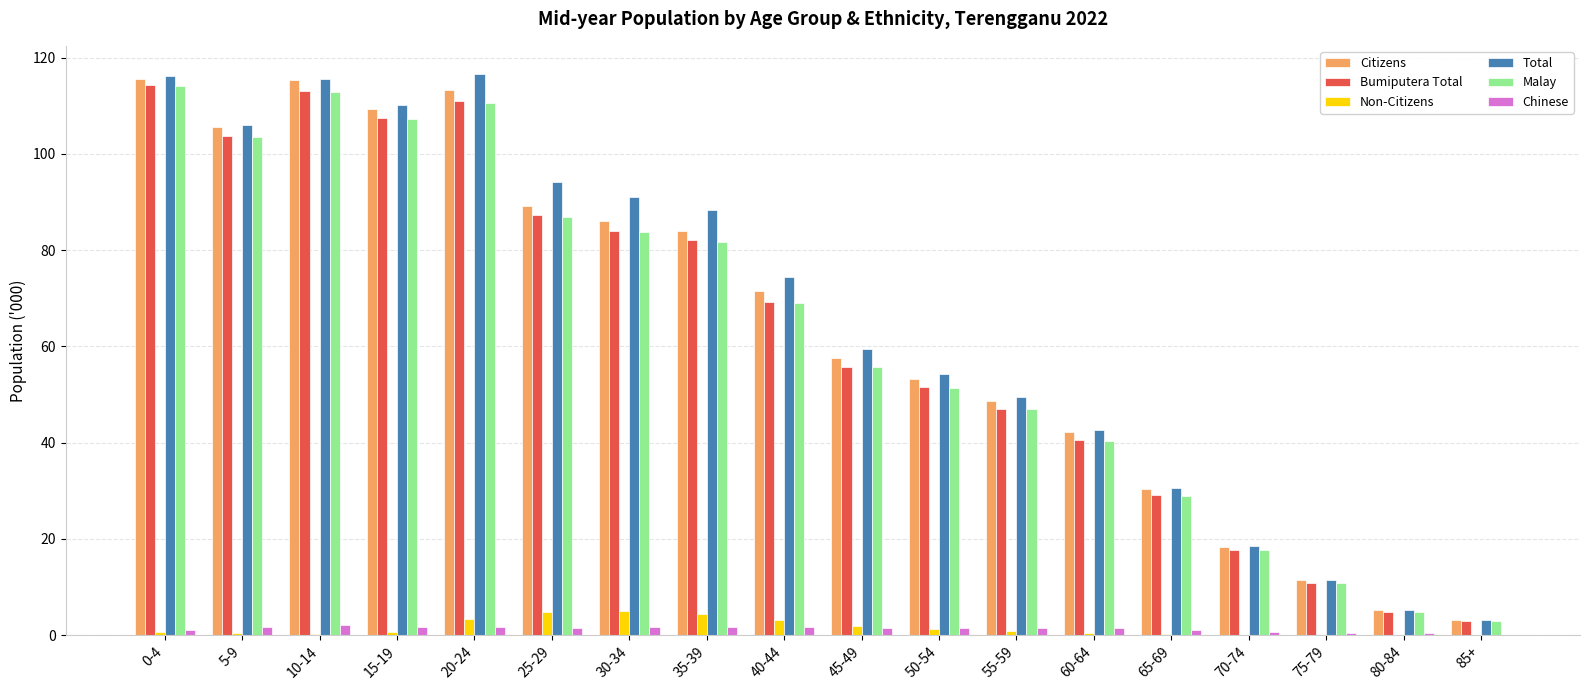

The Non-Citizens series shows 1.2 at 50-54. True or false?

True